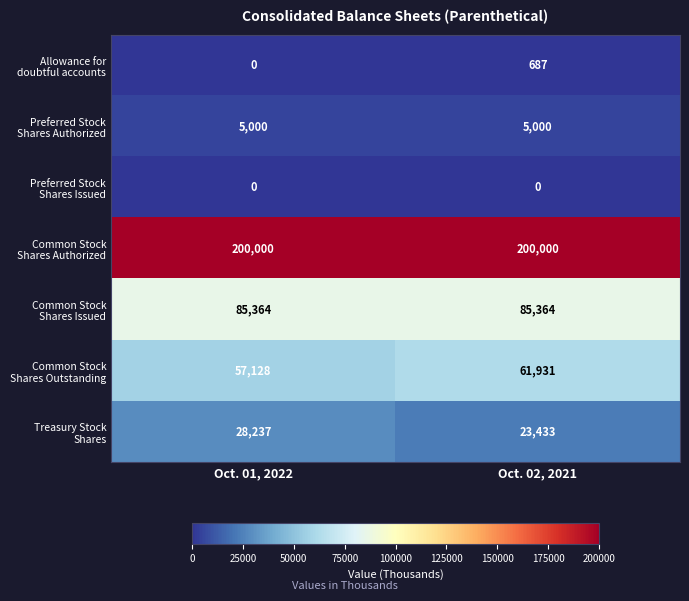

What is the difference between the highest and lowest values at Oct. 01, 2022?

200000